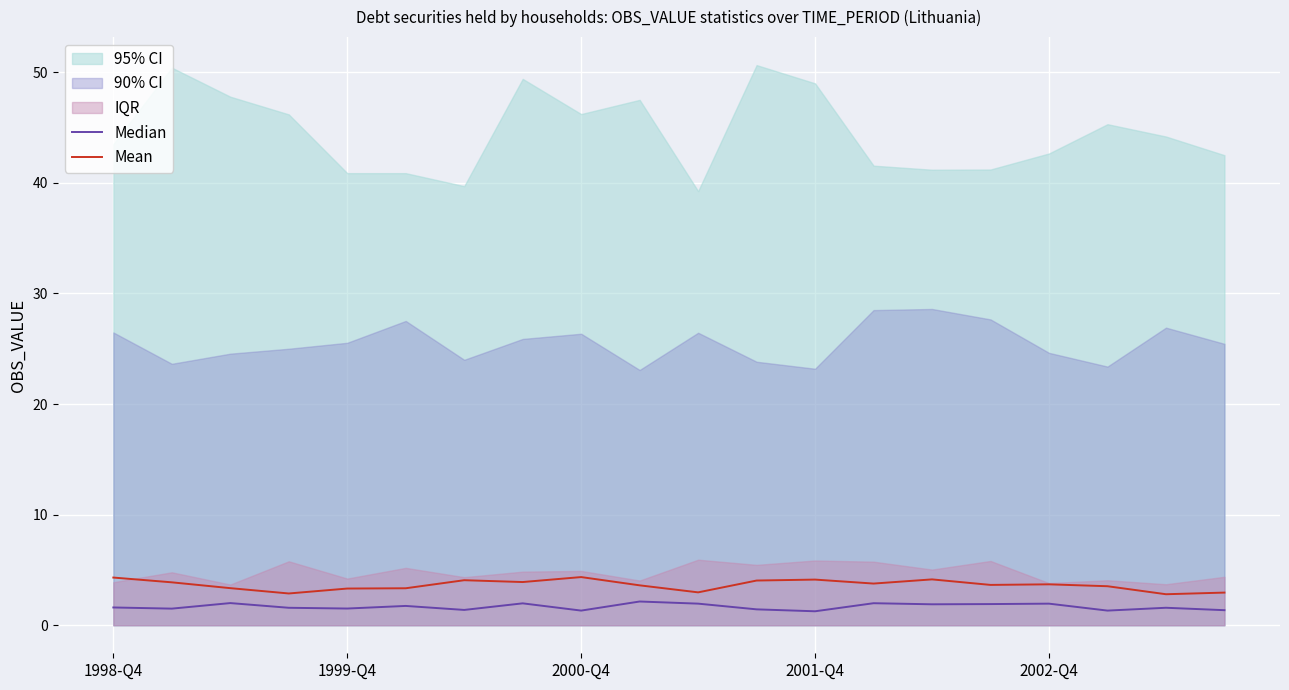

True or false: Mean and Median intersect in this chart.

False